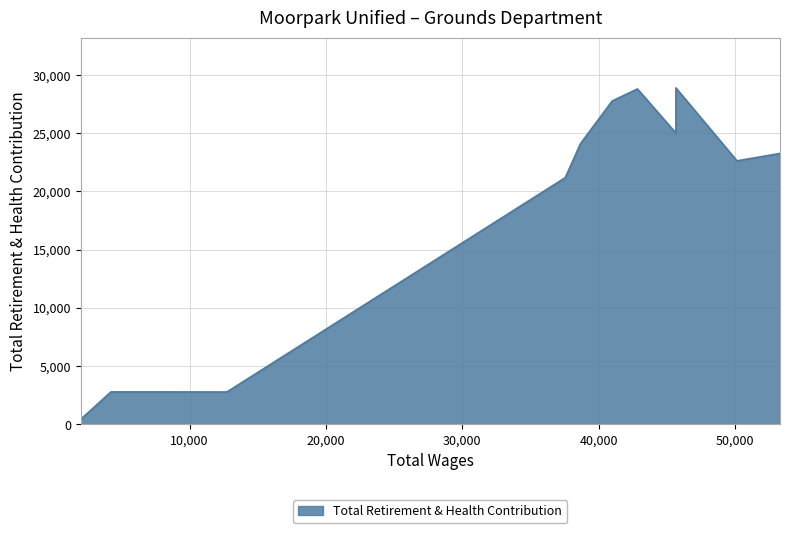

How many data points are less than 23253?

5